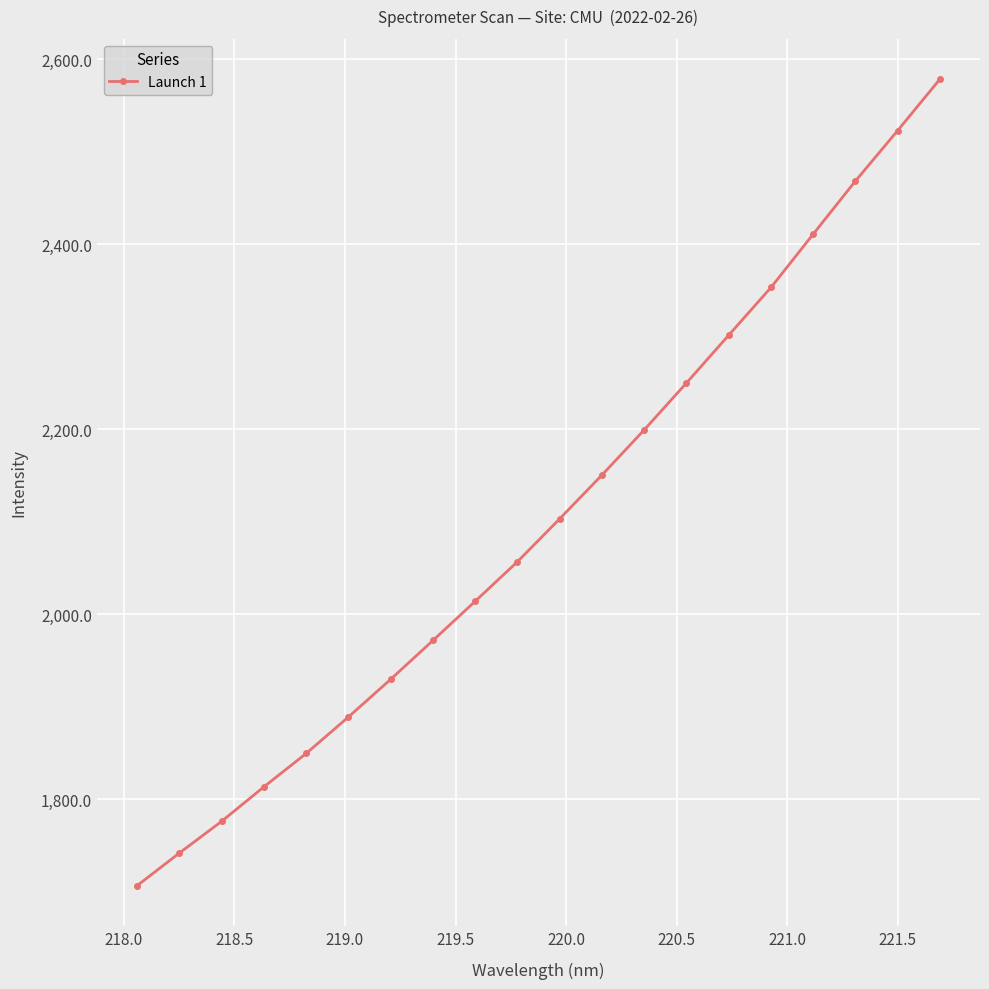

What is the value of the 13th point from the left?

2199.5